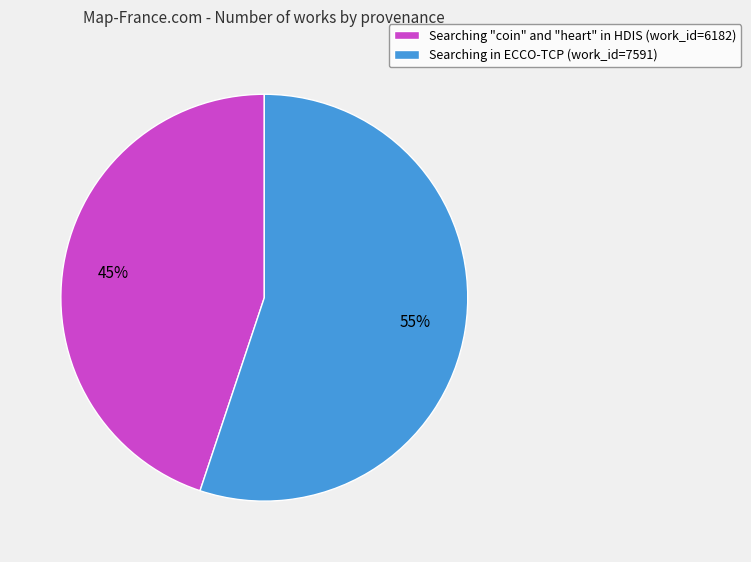

Which category has the biggest portion of the pie?

Searching in ECCO-TCP